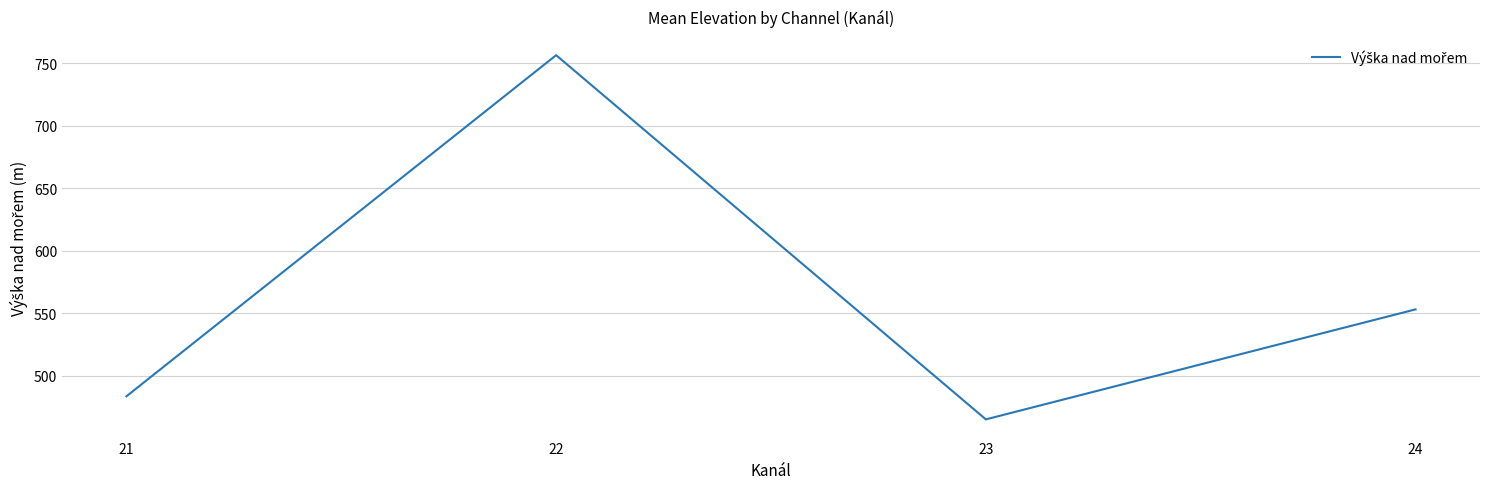

List the labels in order of value, largest first.

22, 24, 21, 23